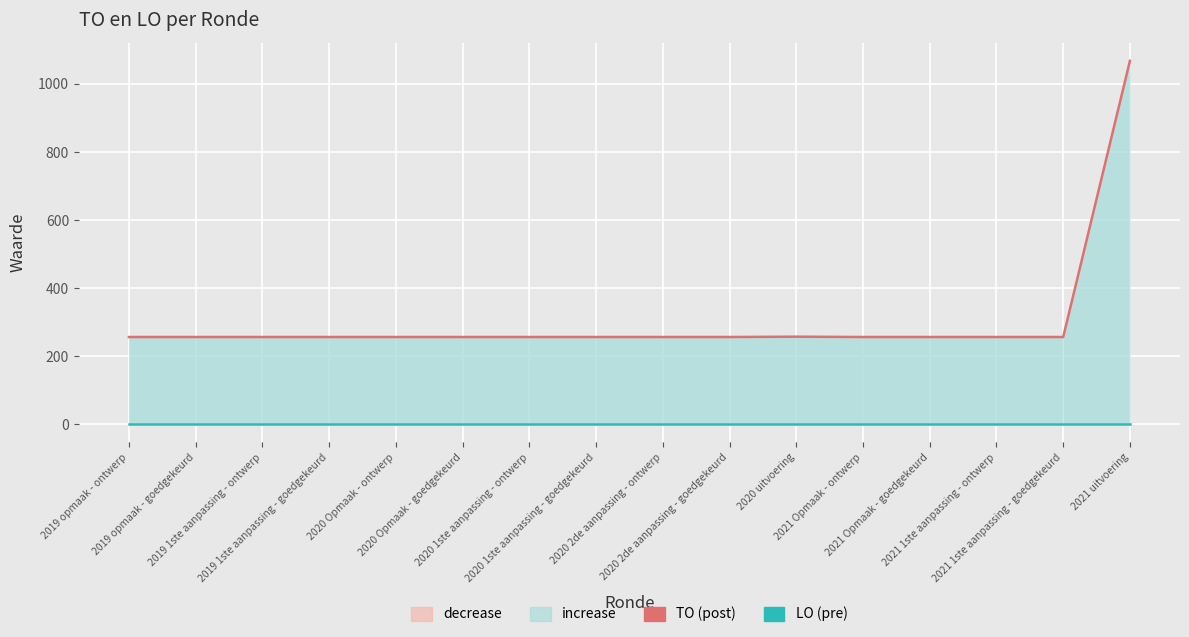

True or false: LO and TO intersect in this chart.

False